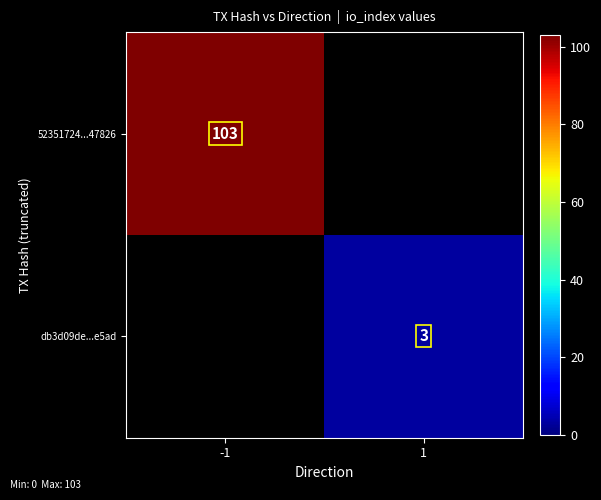

The db3d09de...e5ad series shows 4 at 1. True or false?

False